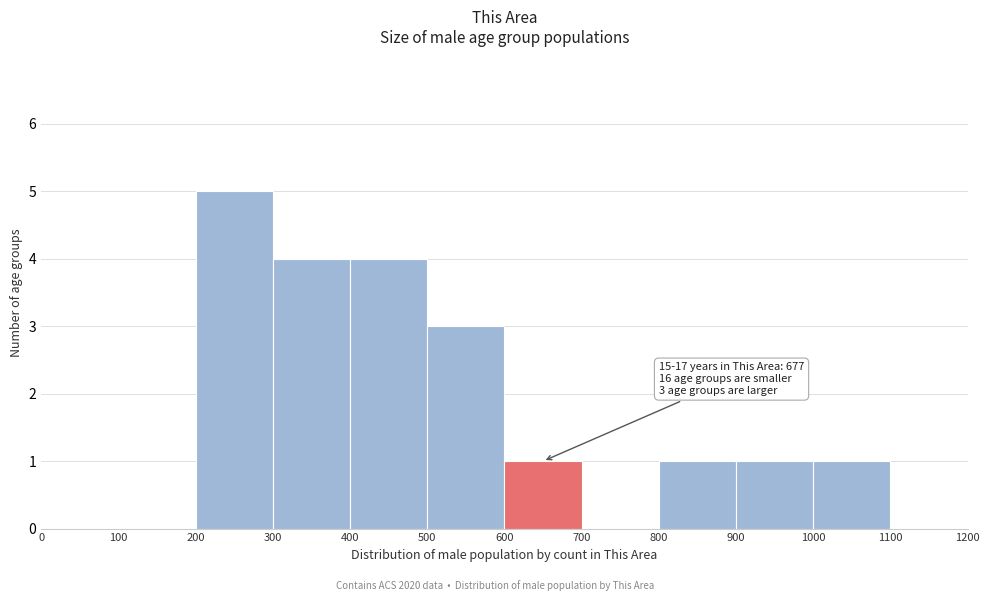

Which range on the x-axis has the tallest bar?

200 to 300